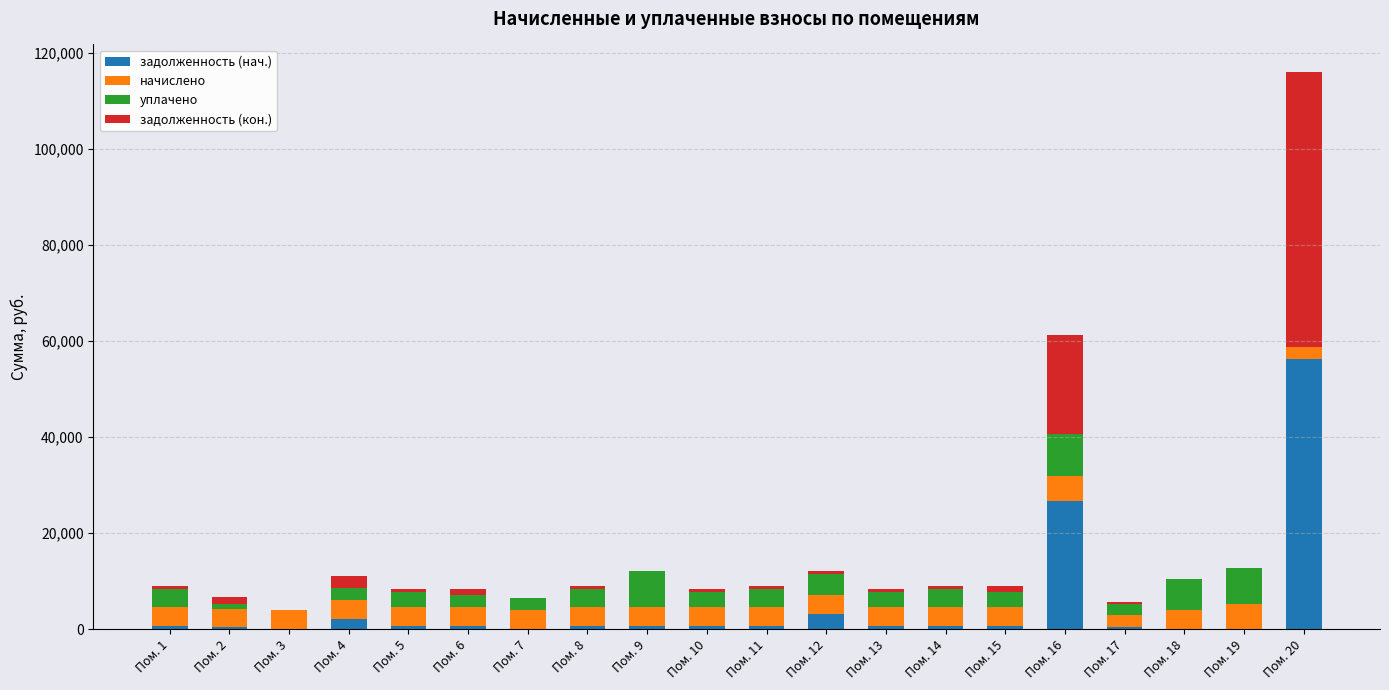

At which category is the sum across all series the highest?

Пом. 20